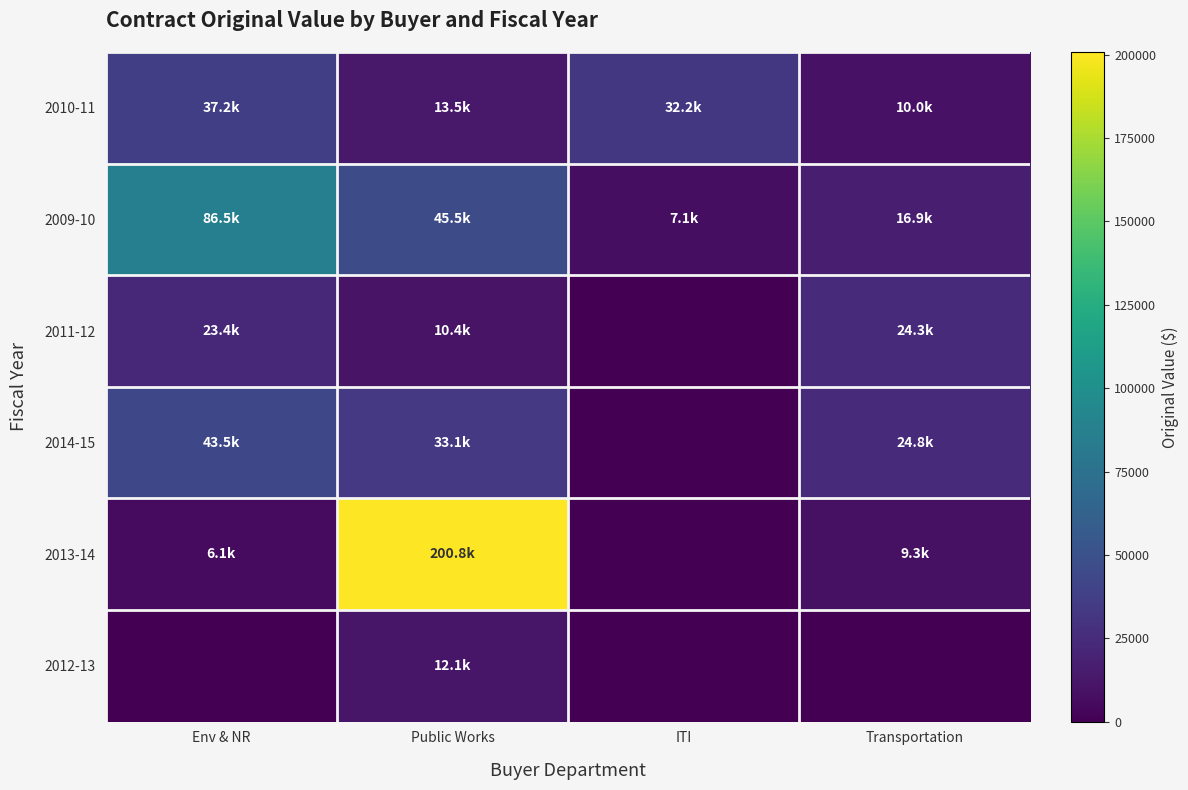

At which category is the sum across all series the highest?

Public Works